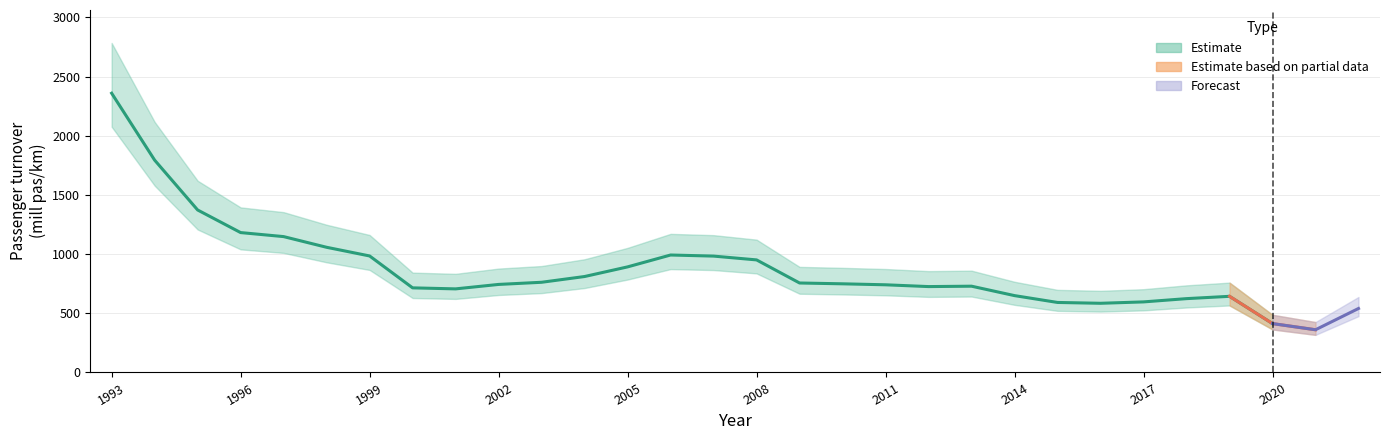

What is the maximum value shown in the chart?

2359.0